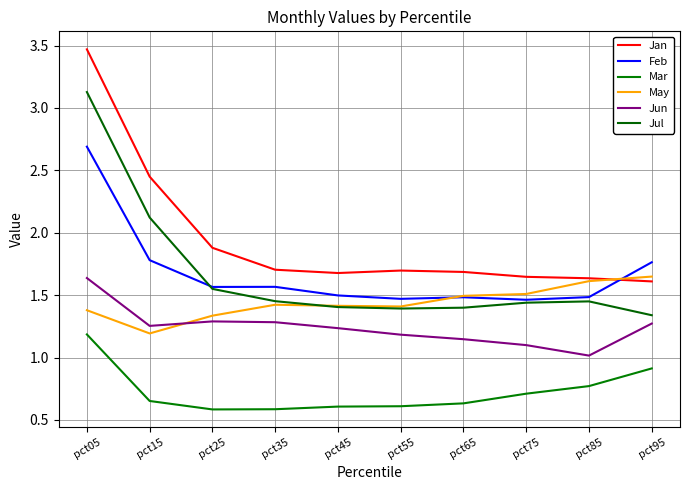

Which category has the lowest value across all series?

pct25